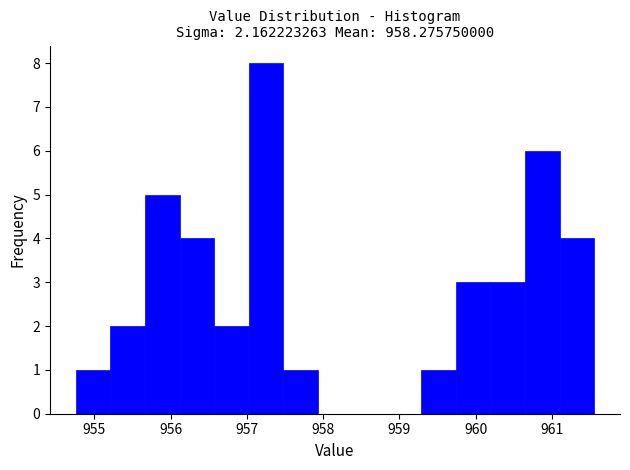

Reading left to right, transcribe this chart: for each bar, give the range it covers on the x-axis and its height. Neither the bar edges nor the heights are printed on the chart, so give them approximately, as read against the axes.

954.8 to 955.2: 1
955.2 to 955.7: 2
955.7 to 956.1: 5
956.1 to 956.6: 4
956.6 to 957.0: 2
957.0 to 957.5: 8
957.5 to 957.9: 1
957.9 to 958.4: 0
958.4 to 958.8: 0
958.8 to 959.3: 0
959.3 to 959.7: 1
959.7 to 960.2: 3
960.2 to 960.6: 3
960.6 to 961.1: 6
961.1 to 961.6: 4